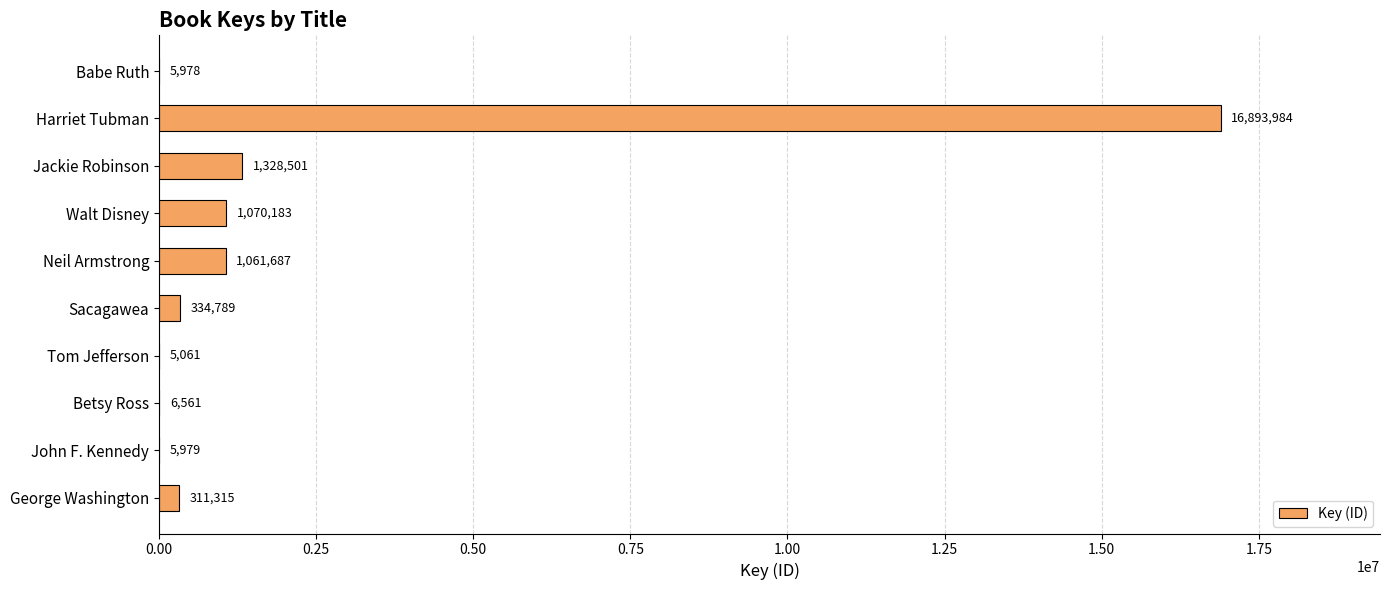

What is the maximum value shown in the chart?

16893984